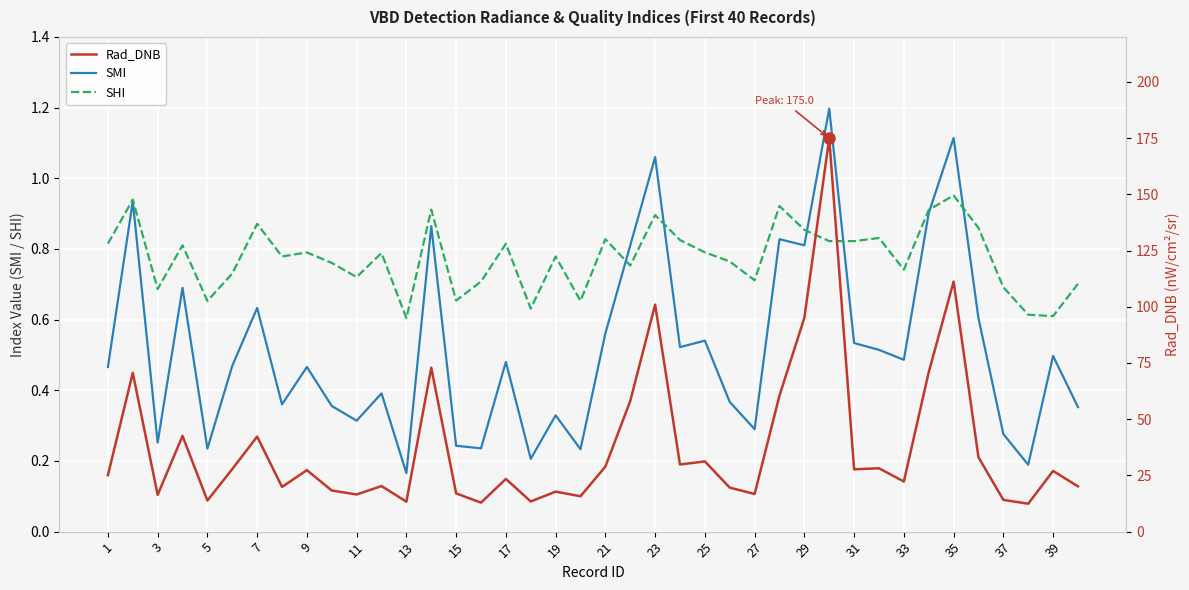

How many data points in Rad_DNB are less than 26?

20